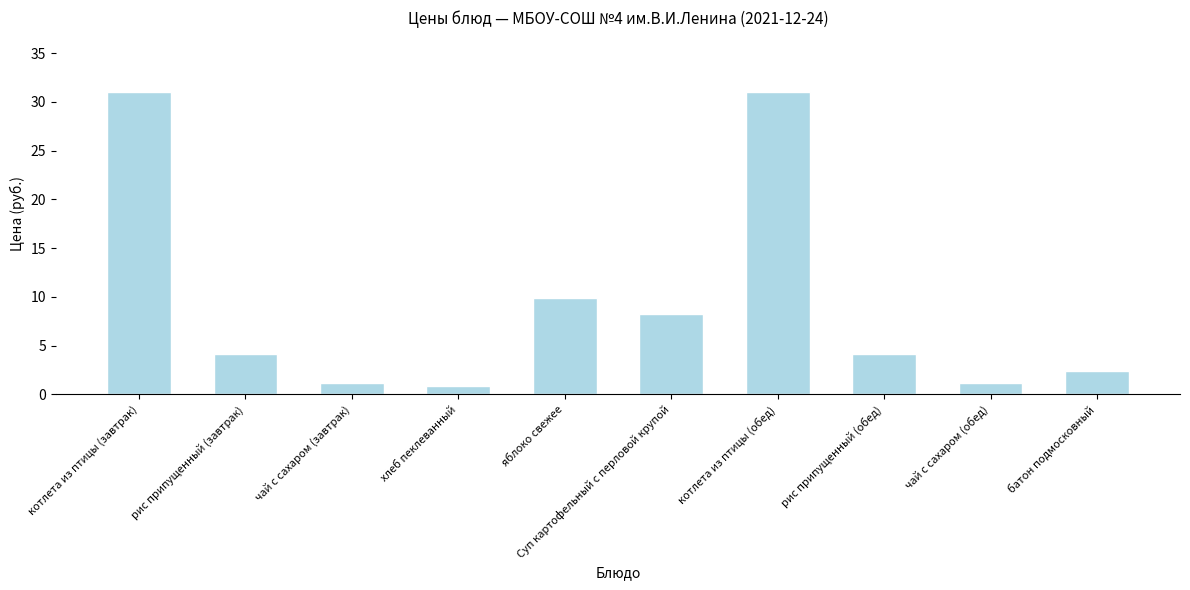

What is the difference between the values at хлеб пеклеванный and рис припущенный (завтрак)?

3.3